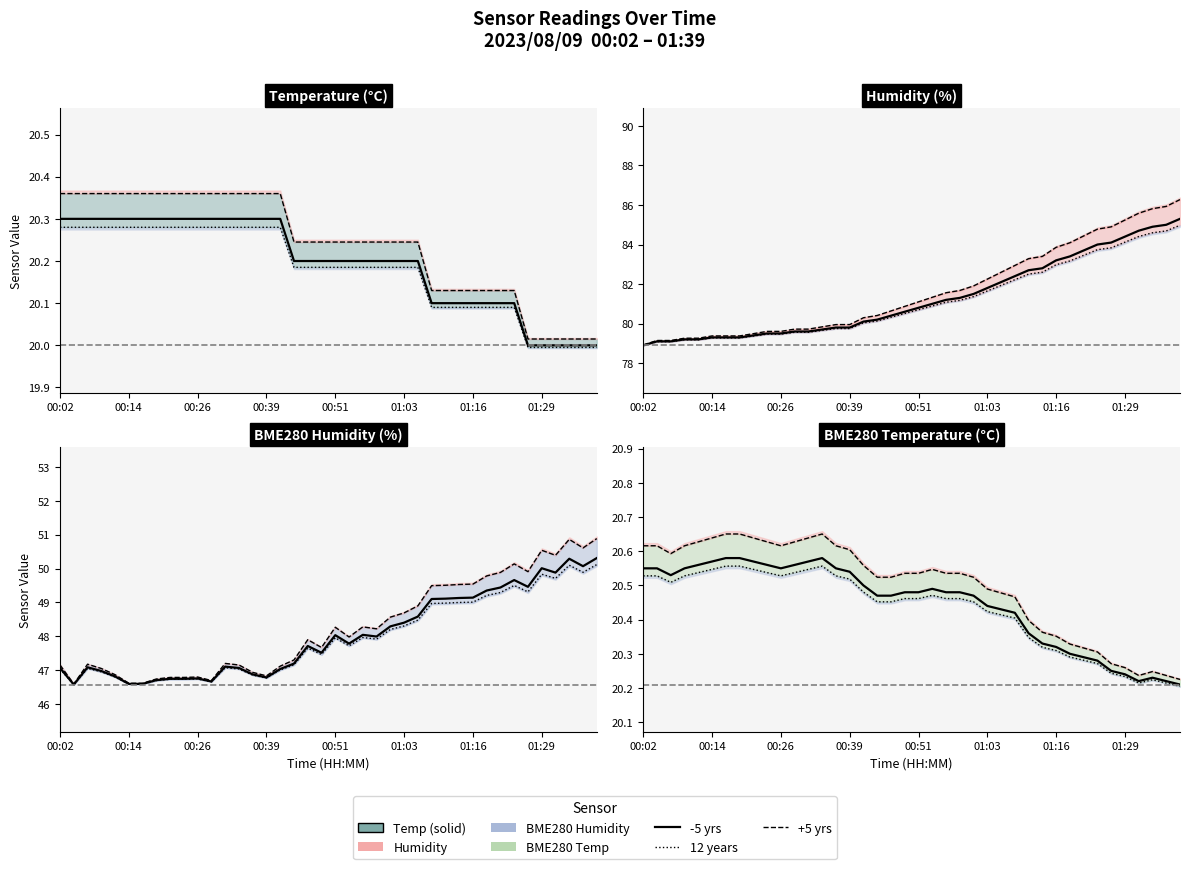

What is the difference between the highest and lowest values at 00:07?

58.8